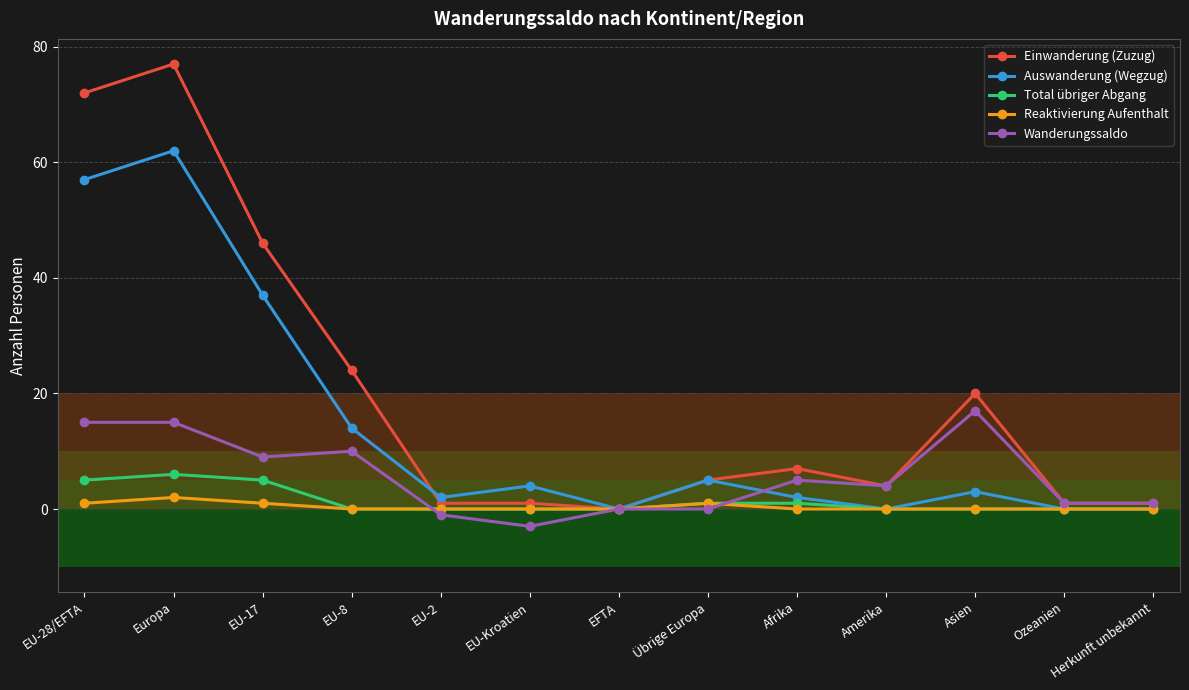

What position from the left is Amerika?

10